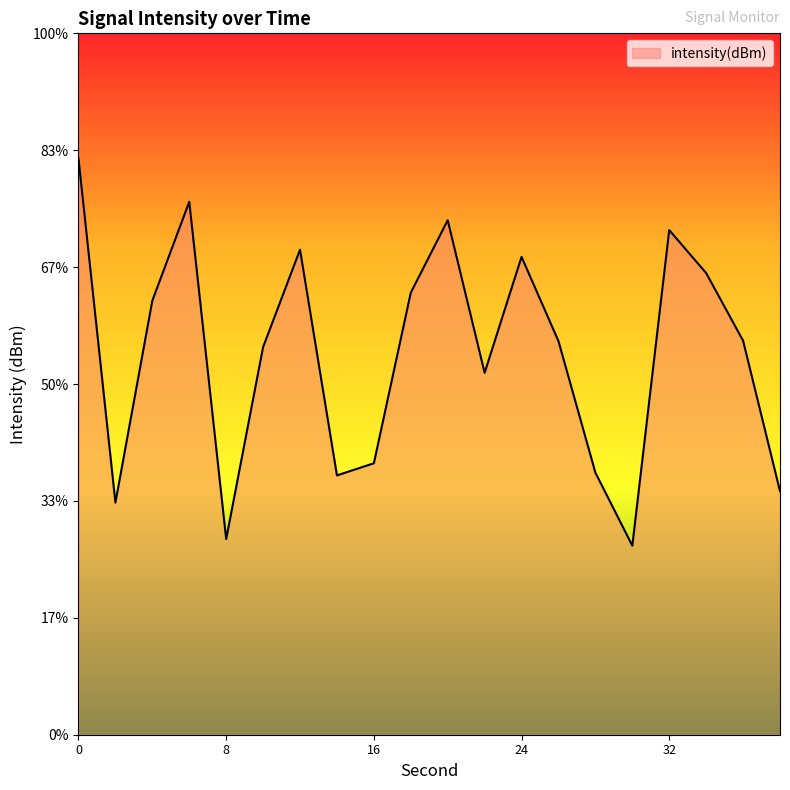

Rank the categories by value from lowest to highest.

30, 8, 2, 38, 14, 28, 16, 22, 10, 26, 36, 4, 18, 34, 24, 12, 32, 20, 6, 0